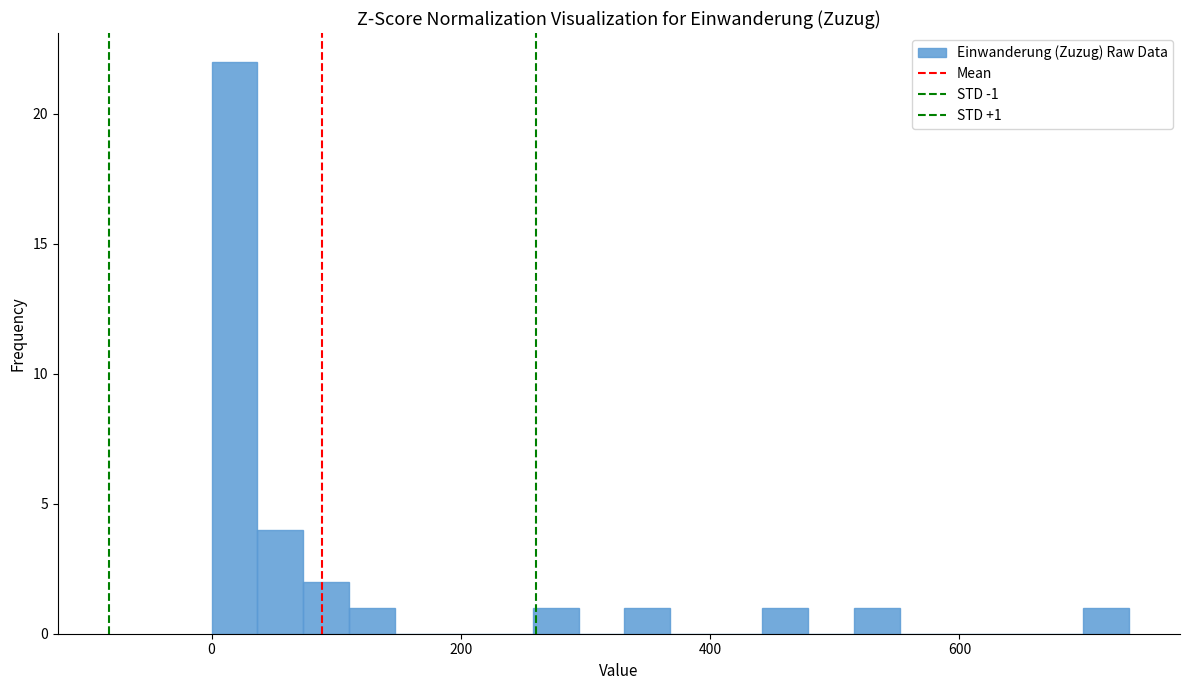

Read against the x-axis, roughly where is the centre of the tallest bar?

20